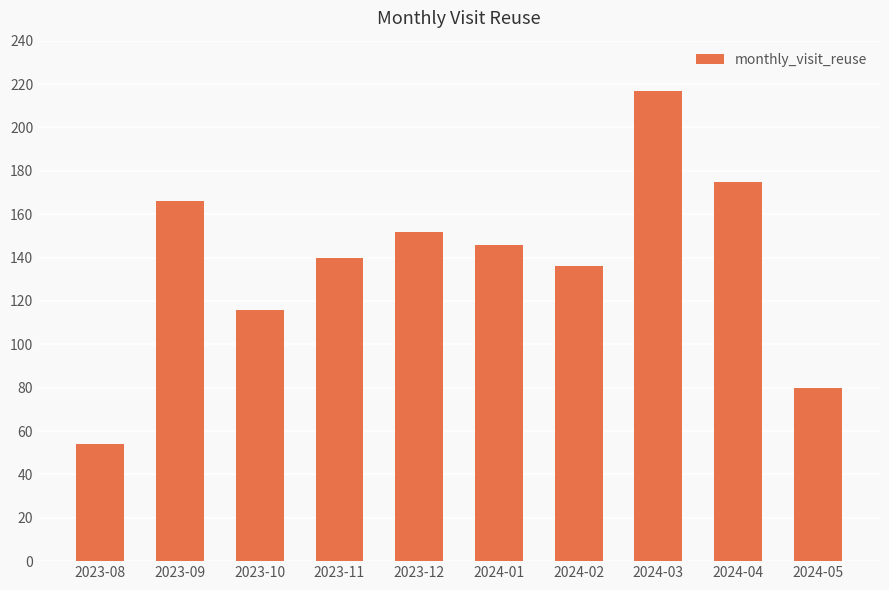

What position from the right is 2023-10?

8